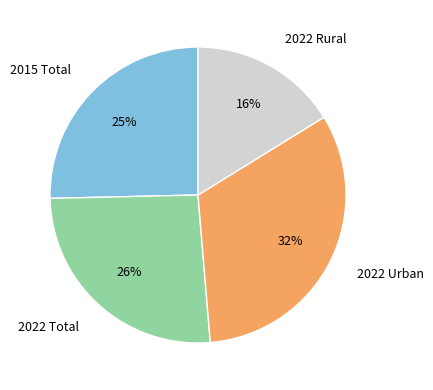

Does any single category account for the majority?

No